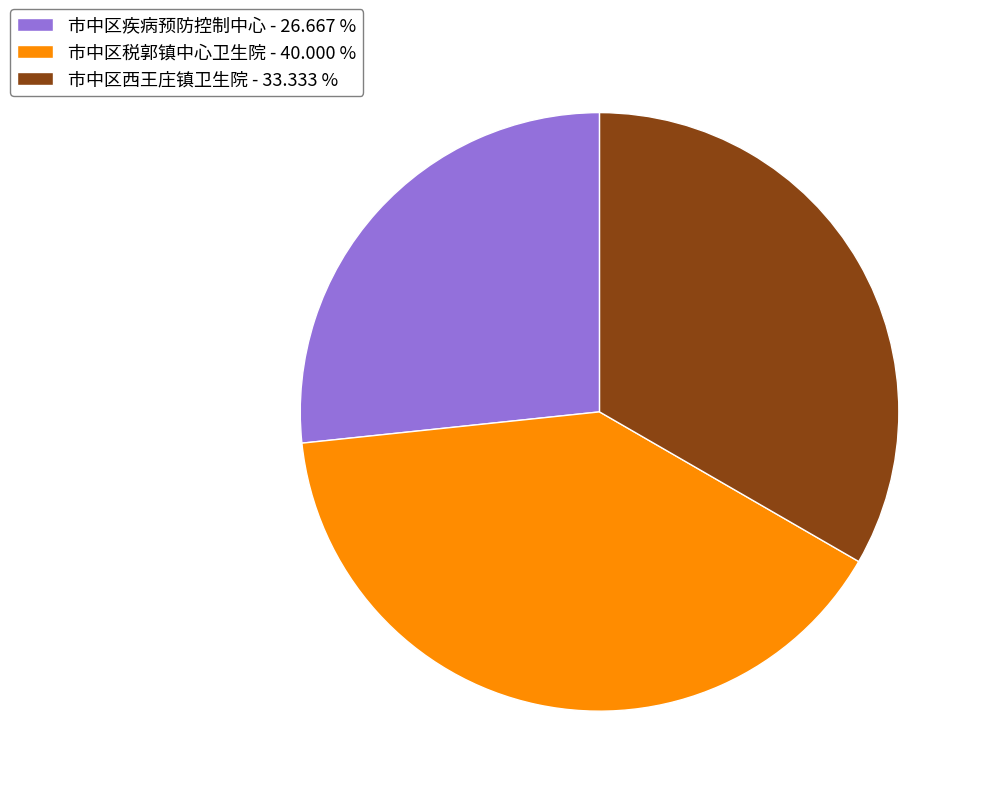

Is it true that 市中区税郭镇中心卫生院 is 40% of the pie?

True